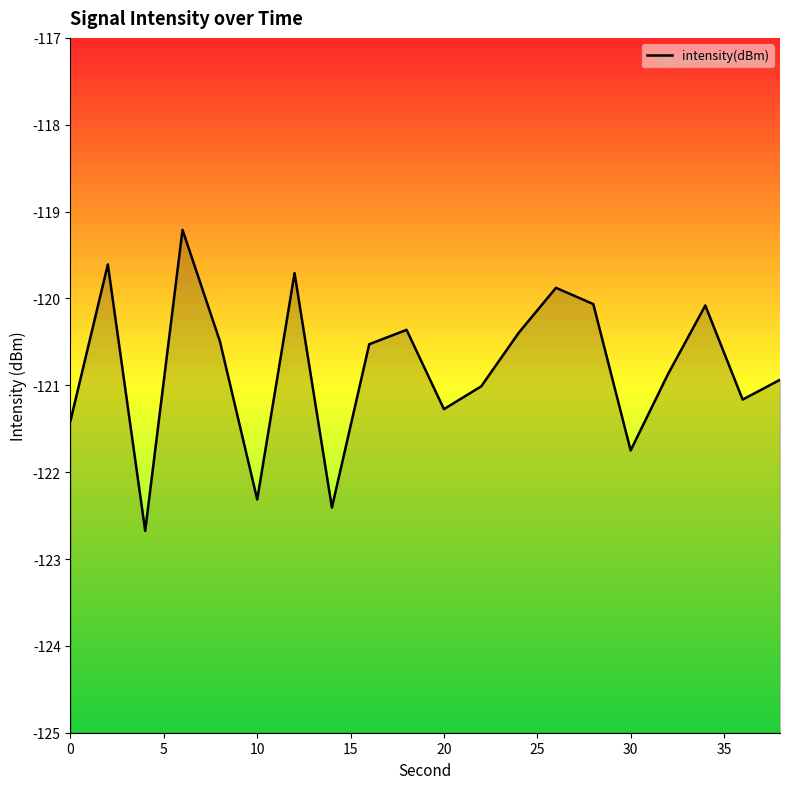

List the labels in order of value, smallest first.

10, 35, 25, 15, 0, 10, 18, 11, 19, 16, 40, 20, 12, 9, 17, 14, 13, 30, 5, 15